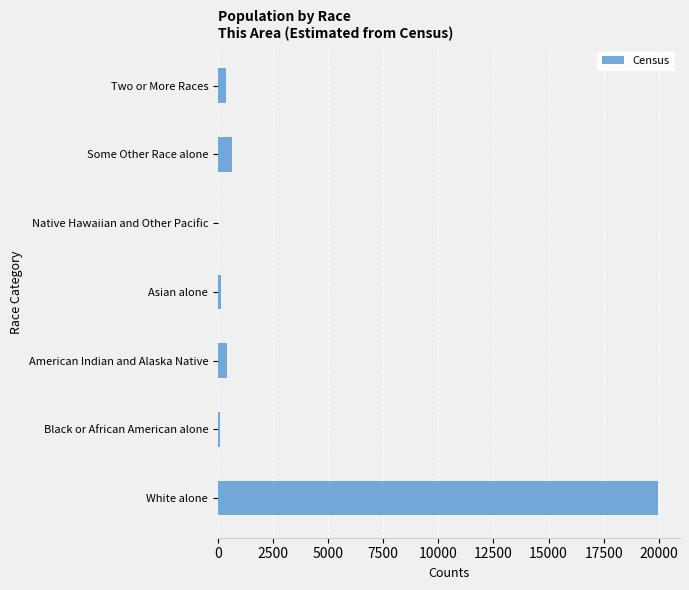

The value at Some Other Race alone is 637. True or false?

True